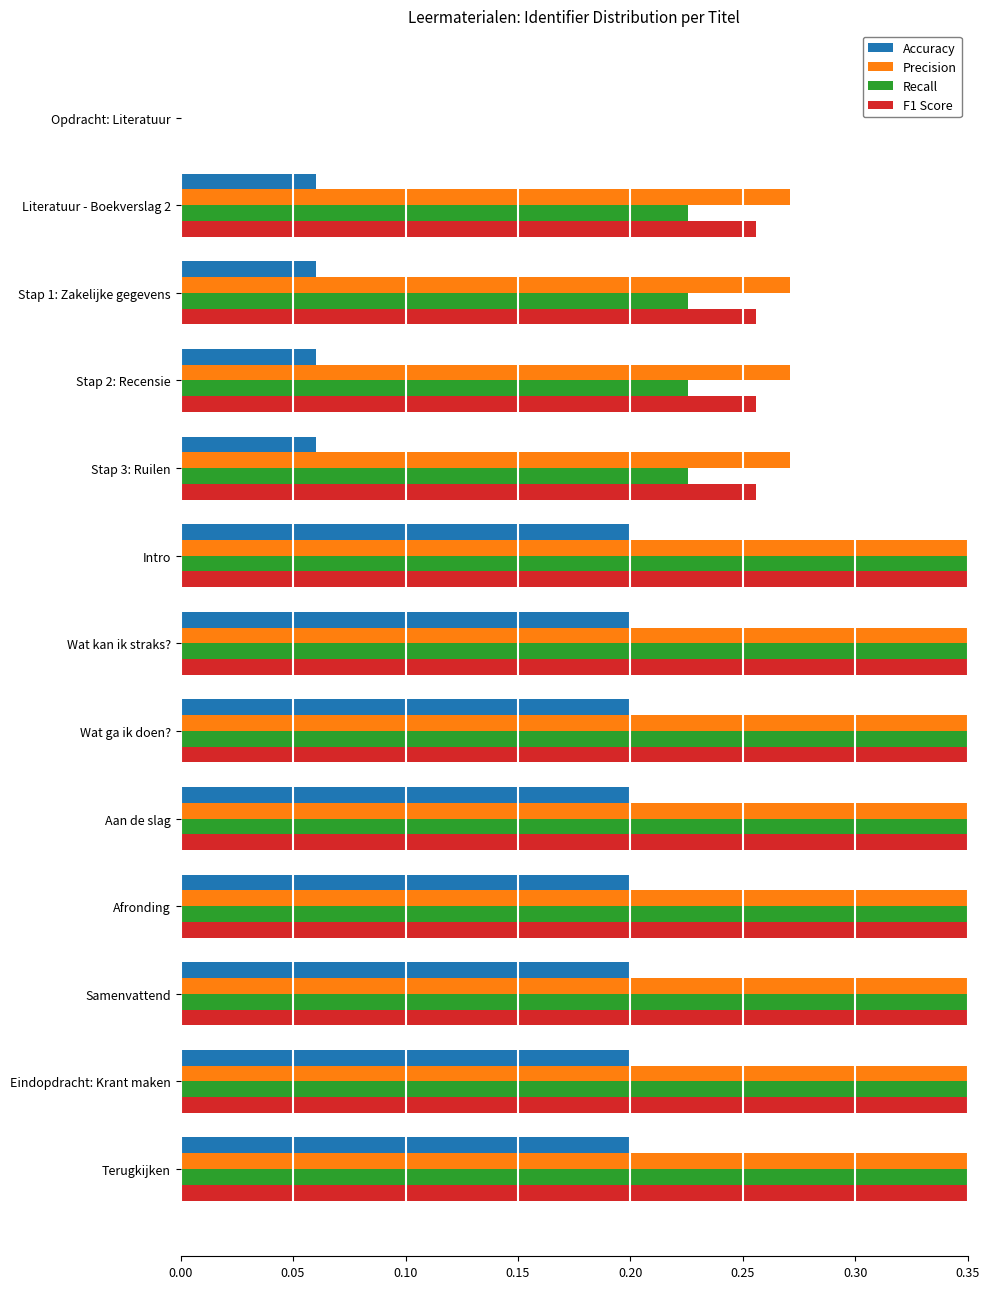

Rank the series by their maximum value, from highest to lowest.

Precision, F1 Score, Recall, Accuracy